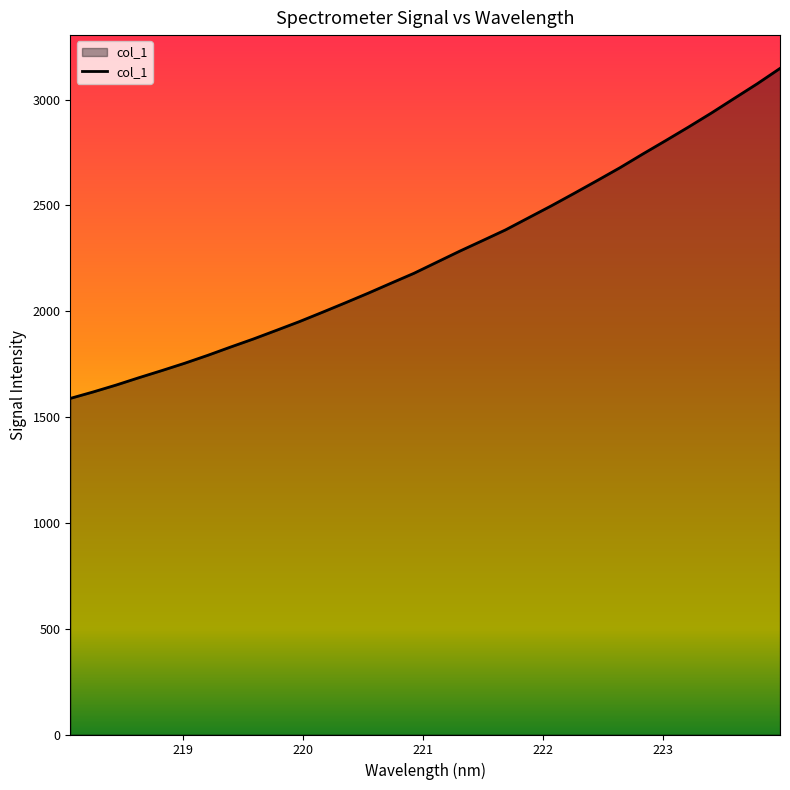

What is the greatest value displayed?

3147.4